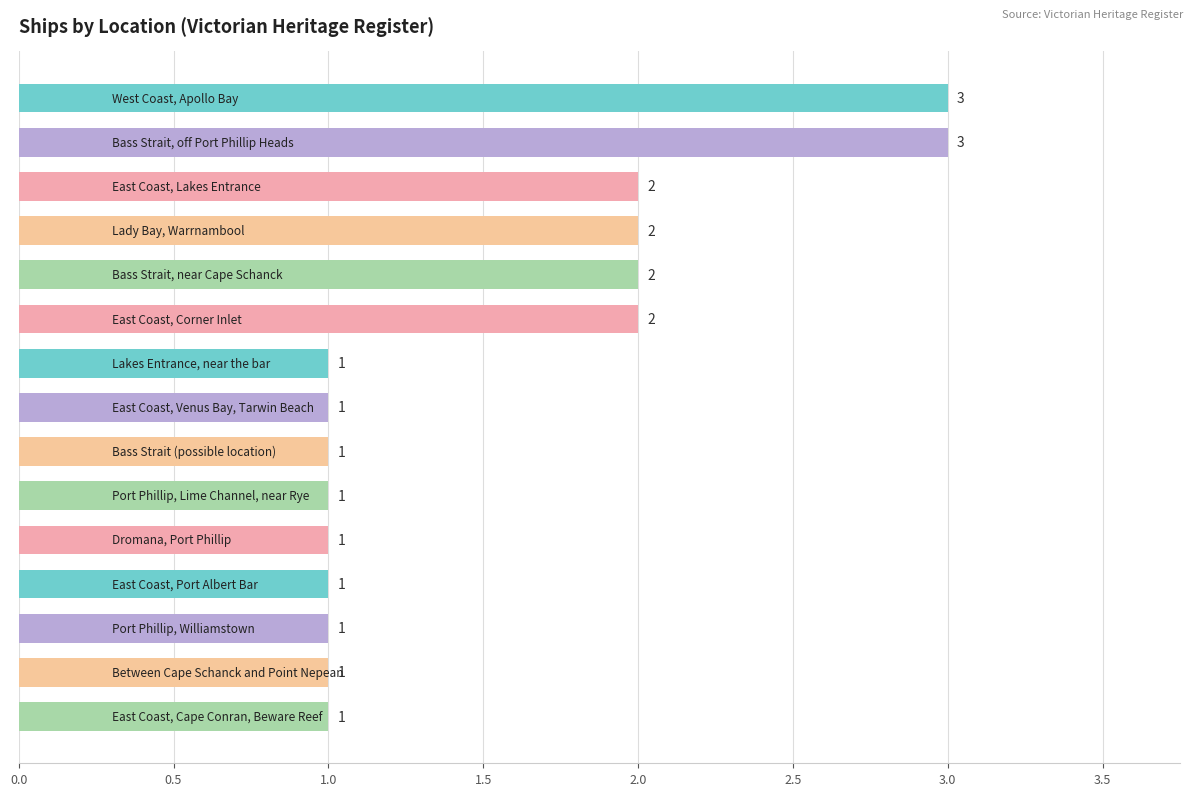

How many values are between 1 and 2?

13